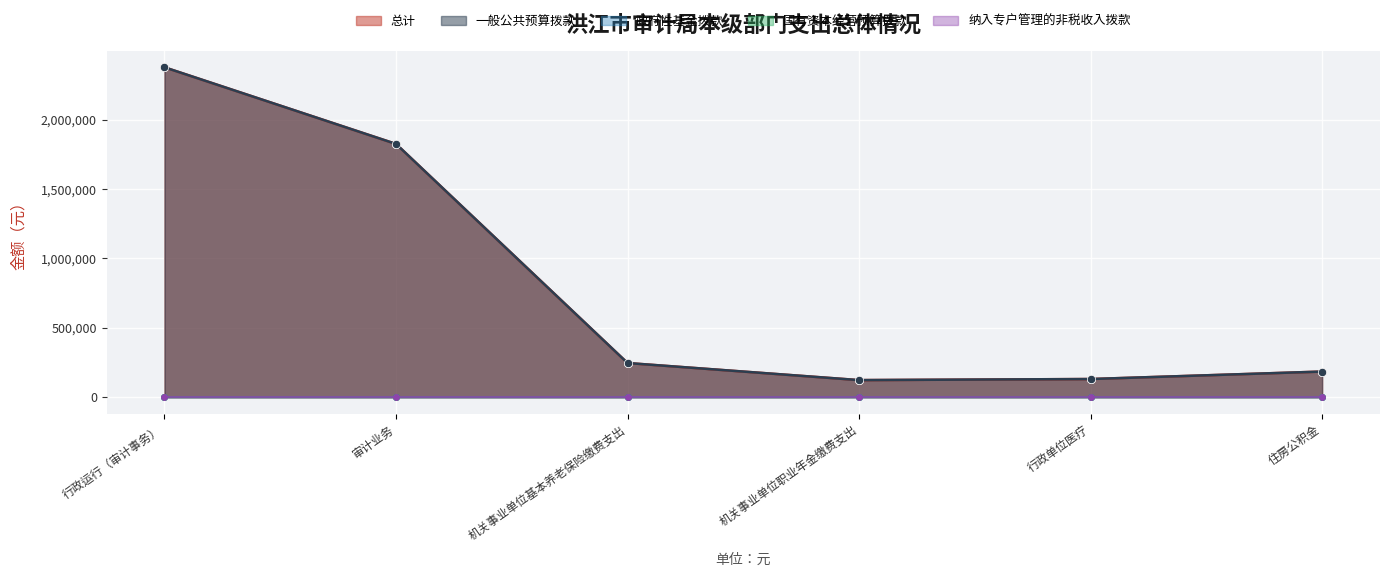

Where is 一般公共预算拨款 nearest to the value 1250150?

审计业务